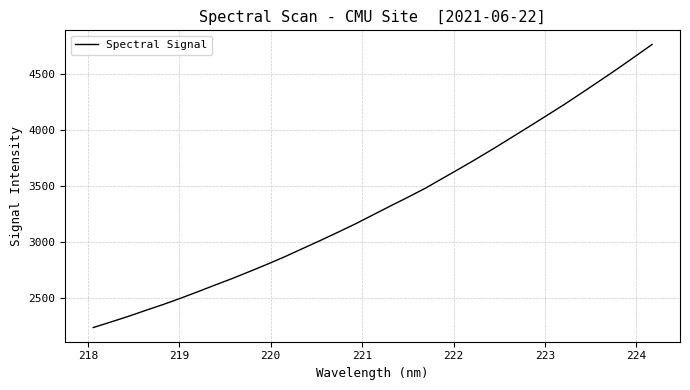

What is the smallest value displayed?

2238.6